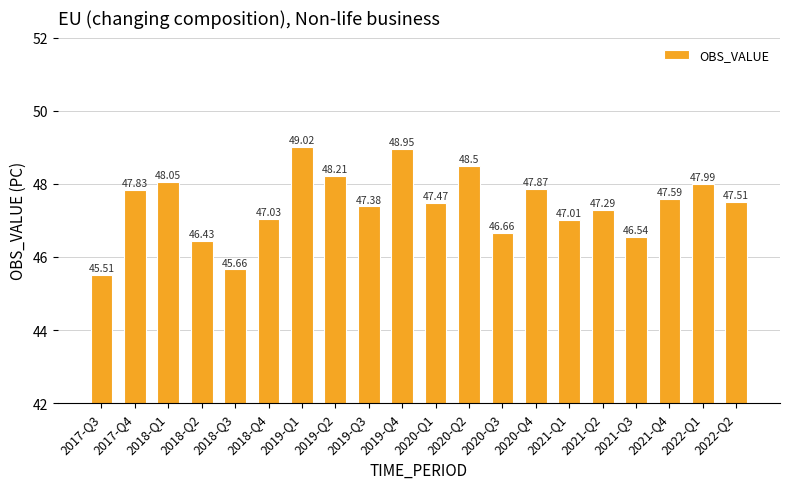

What is the ratio of the value at 2021-Q4 to the value at 2019-Q2?

1.0